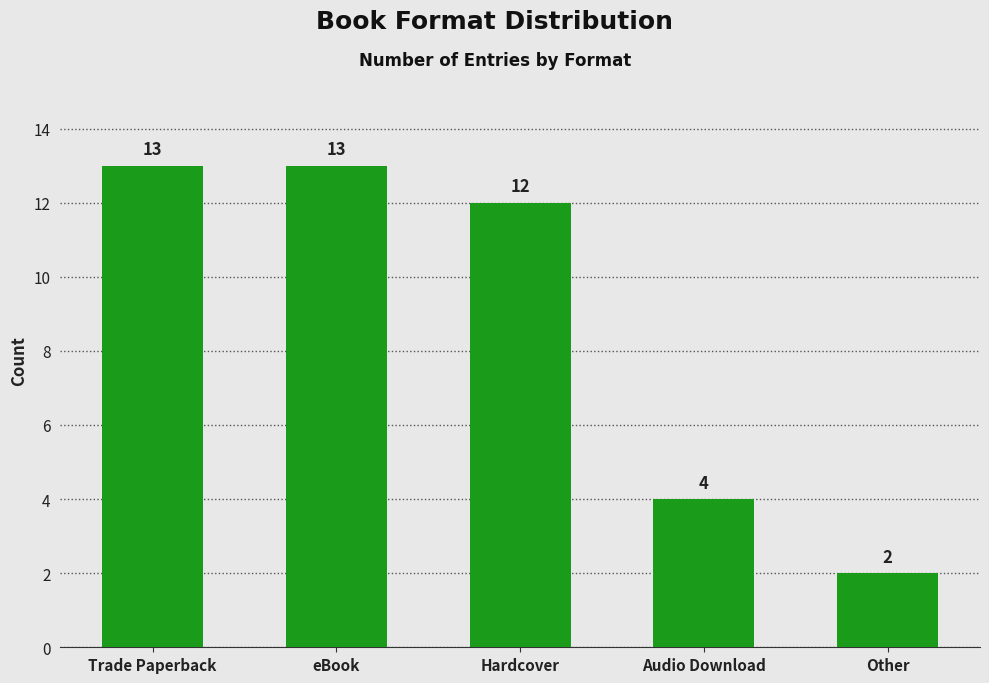

What is the ratio of the value at Hardcover to the value at Audio Download?

3.0